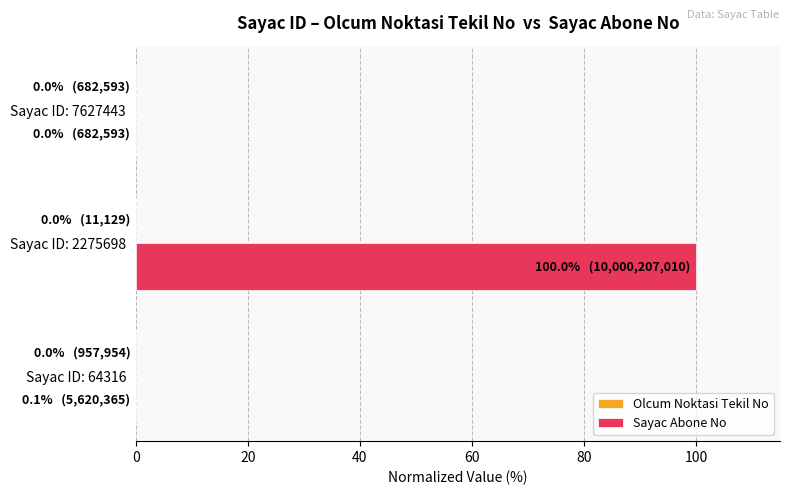

Which category has the highest value in the Sayac Abone No series?

Sayac ID: 2275698